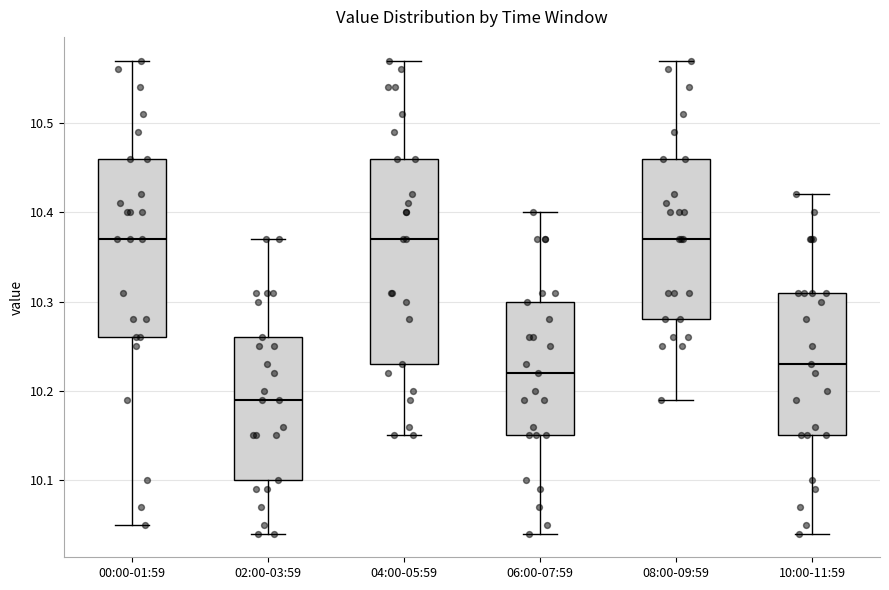

Comparing the boxes themselves (not the whiskers), which one is the tallest?

04:00-05:59